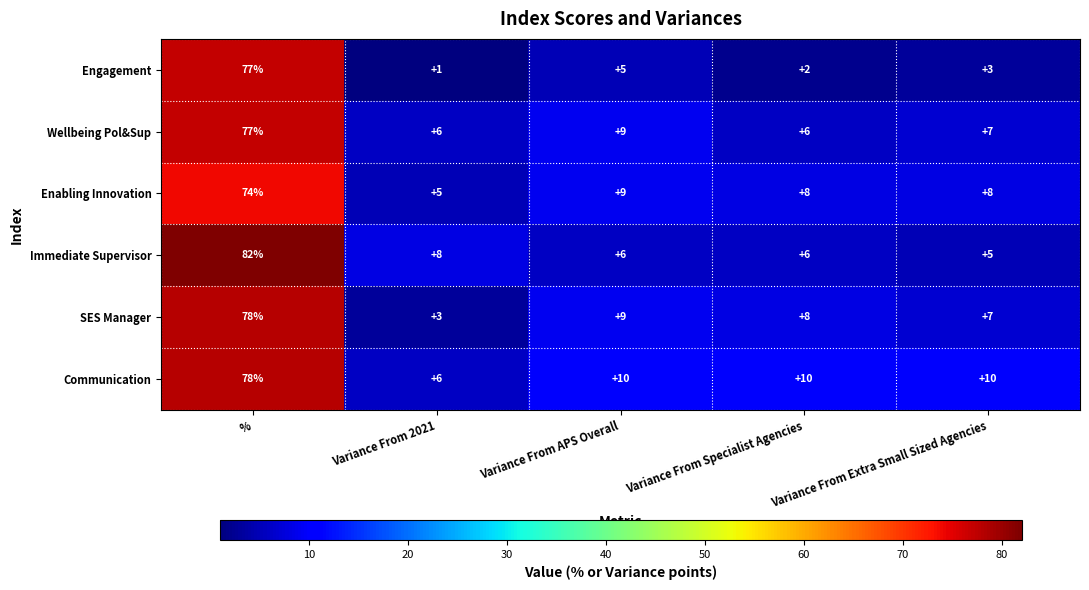

What is the total value across all series at Variance From Extra Small Sized Agencies?

40